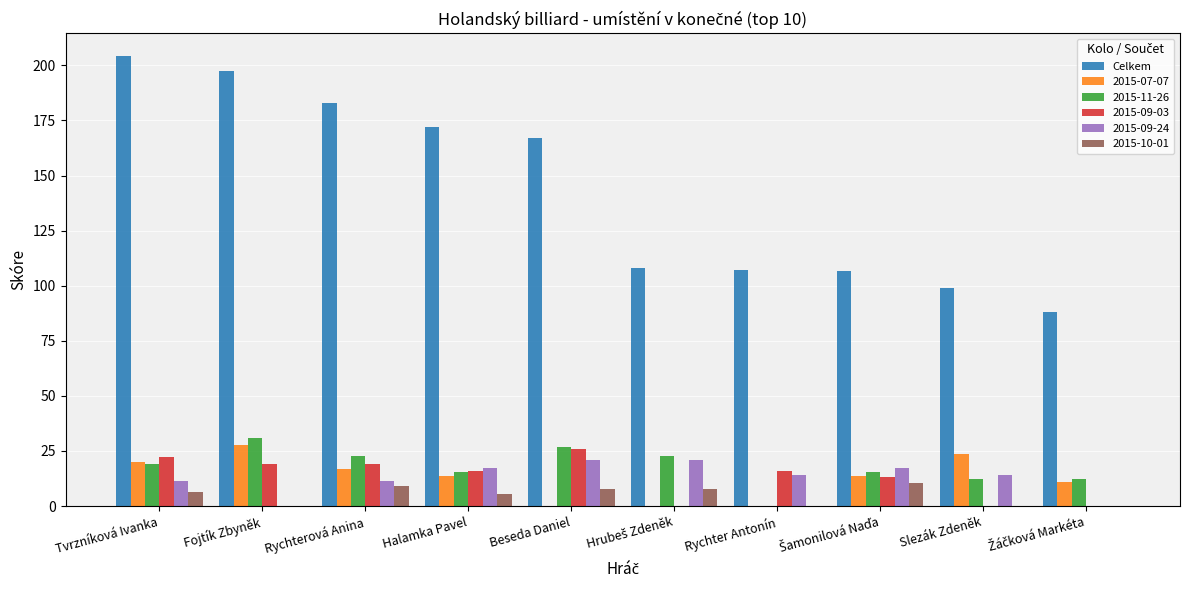

Which series has the largest total across all categories?

Celkem